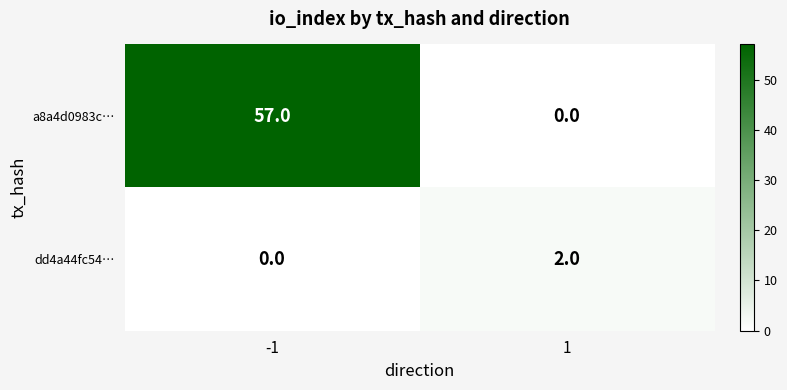

What is the sum of the a8a4d0983c… values at -1 and 1?

57